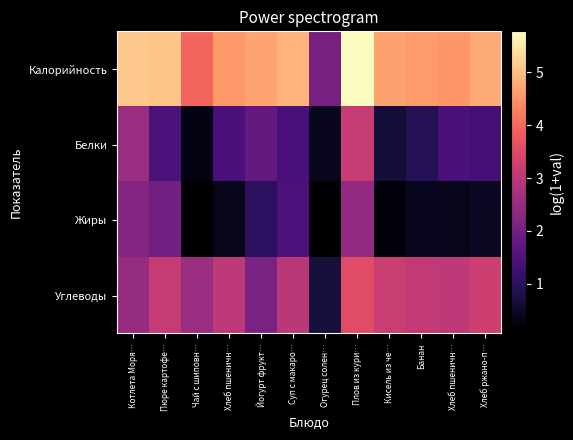

Which series has the largest total across all categories?

Калорийность